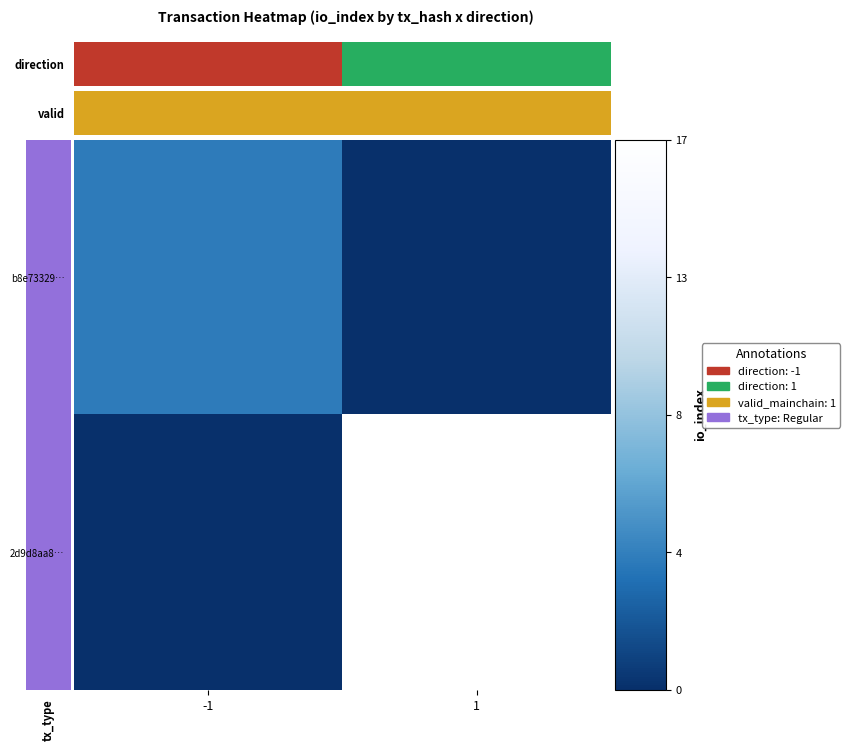

At which category is the sum across all series the highest?

1